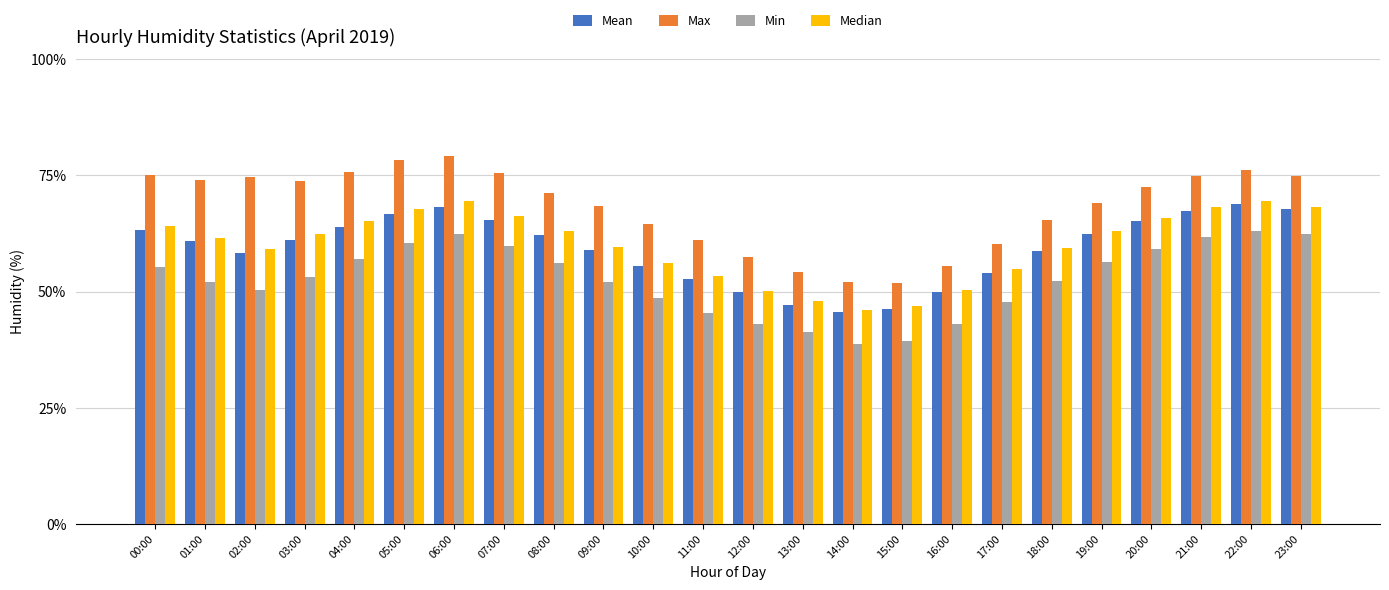

What is the difference between the maximum and minimum values in the Median series?

23.4